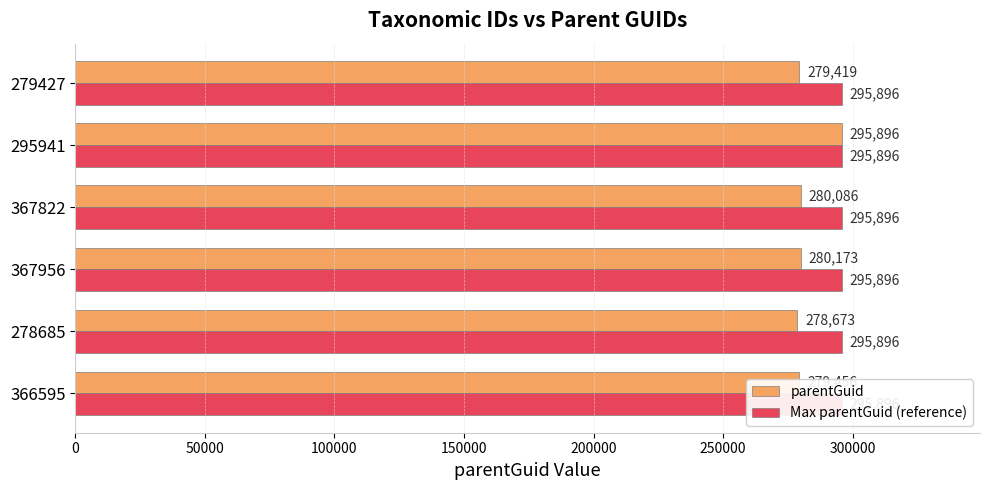

What is the difference between the maximum and second lowest values in the parentGuid series?

16477.0